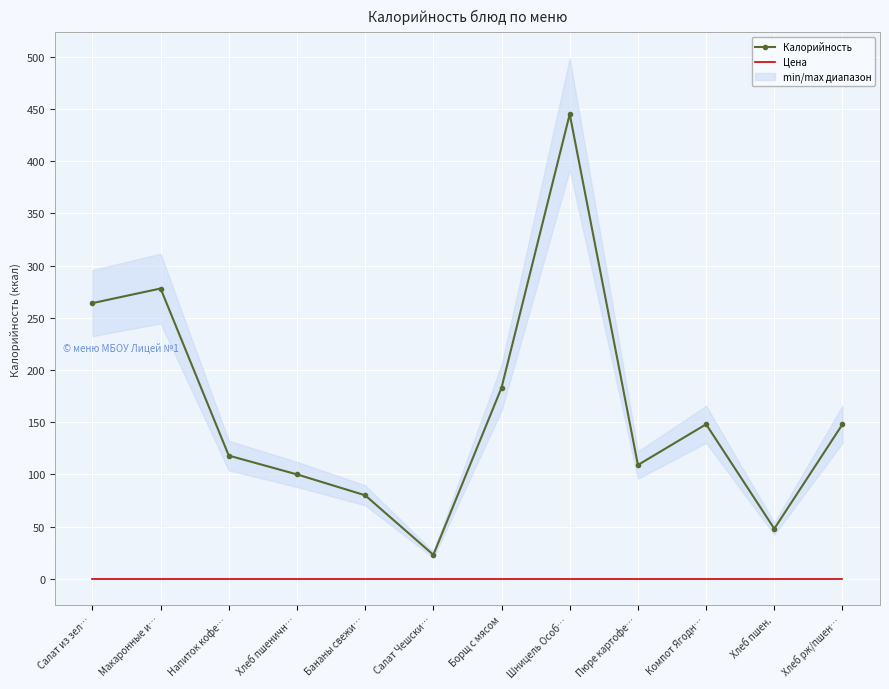

Which series has the largest range (max minus min)?

Калорийность